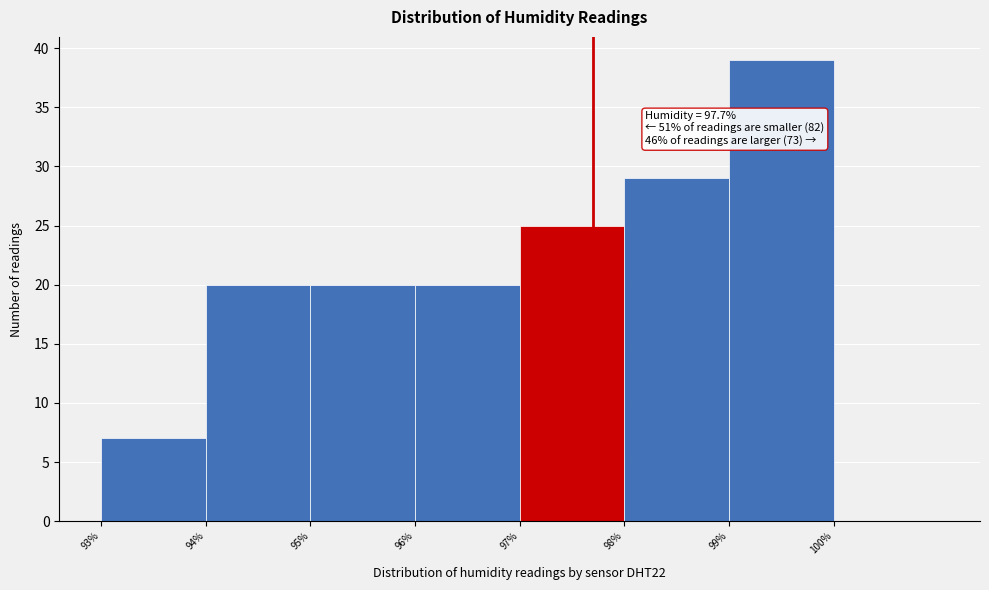

Which range on the x-axis has the tallest bar?

99 to 100